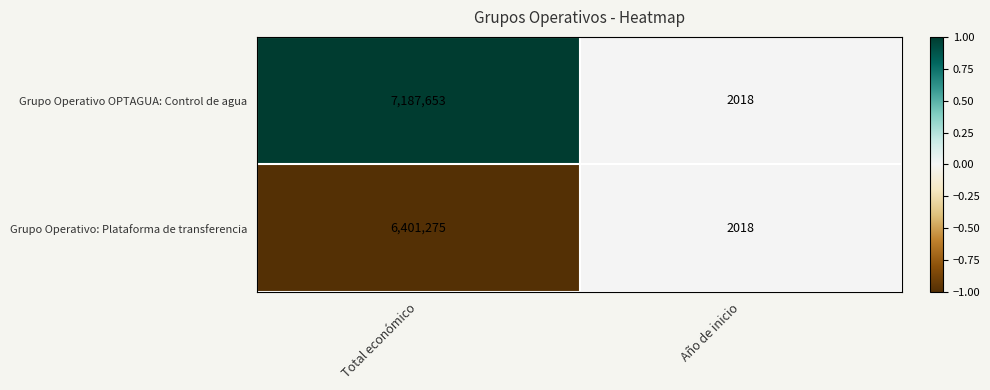

Which series has the widest spread of values?

Grupo Operativo OPTAGUA: Control de agua